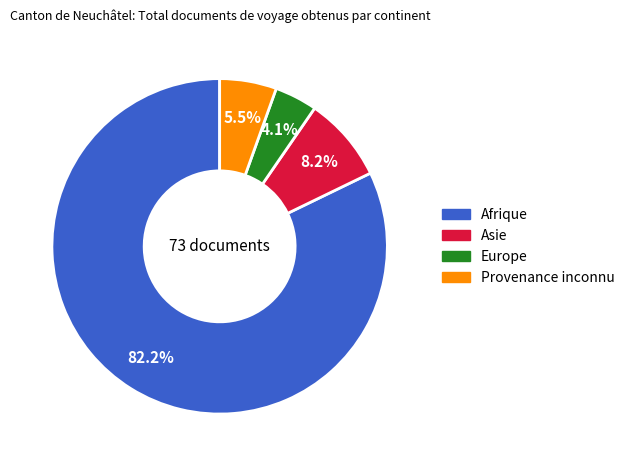

Which slice is the largest?

Afrique